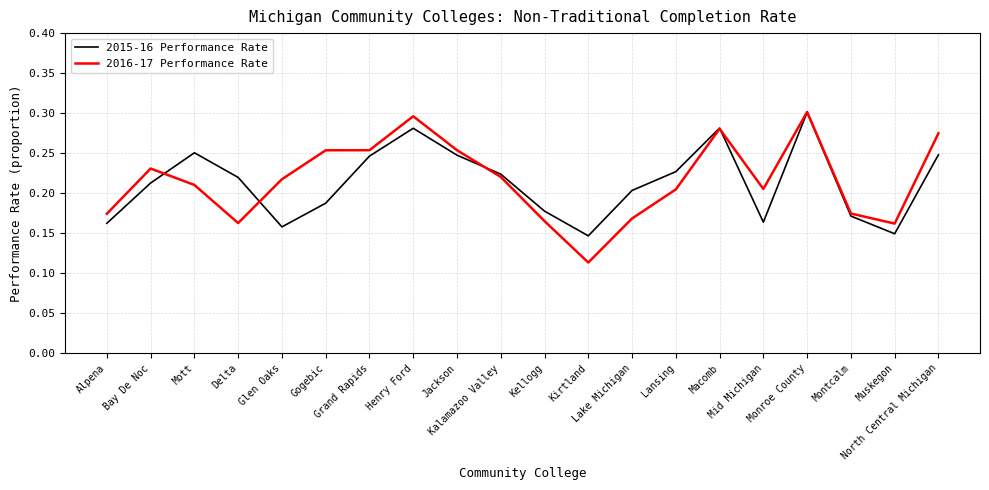

At how many categories does at least one series exceed 0?

20